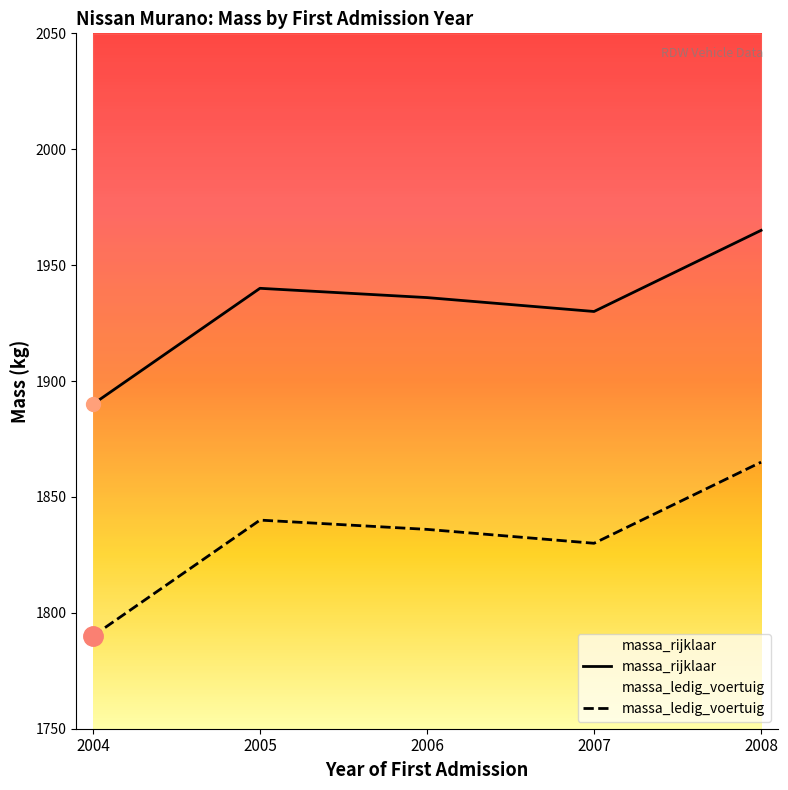

How many lines are shown in the chart?

2